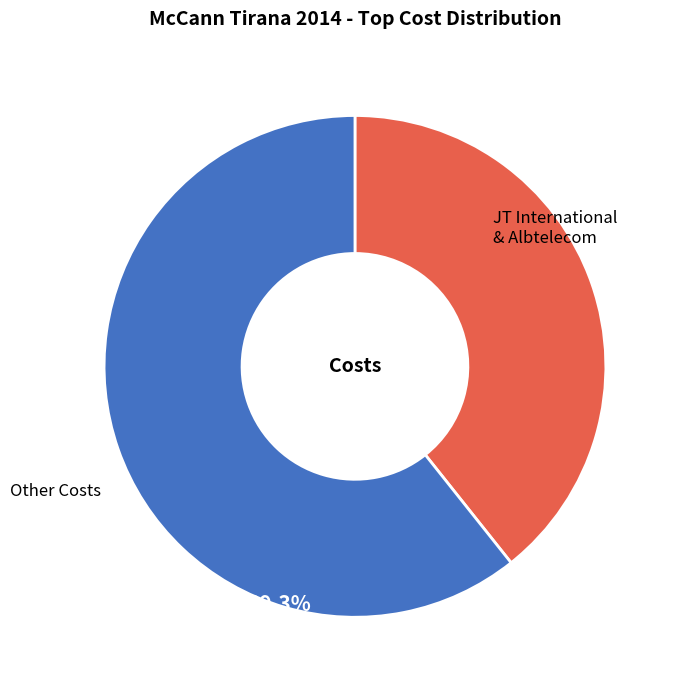

Does any single category account for the majority?

Yes